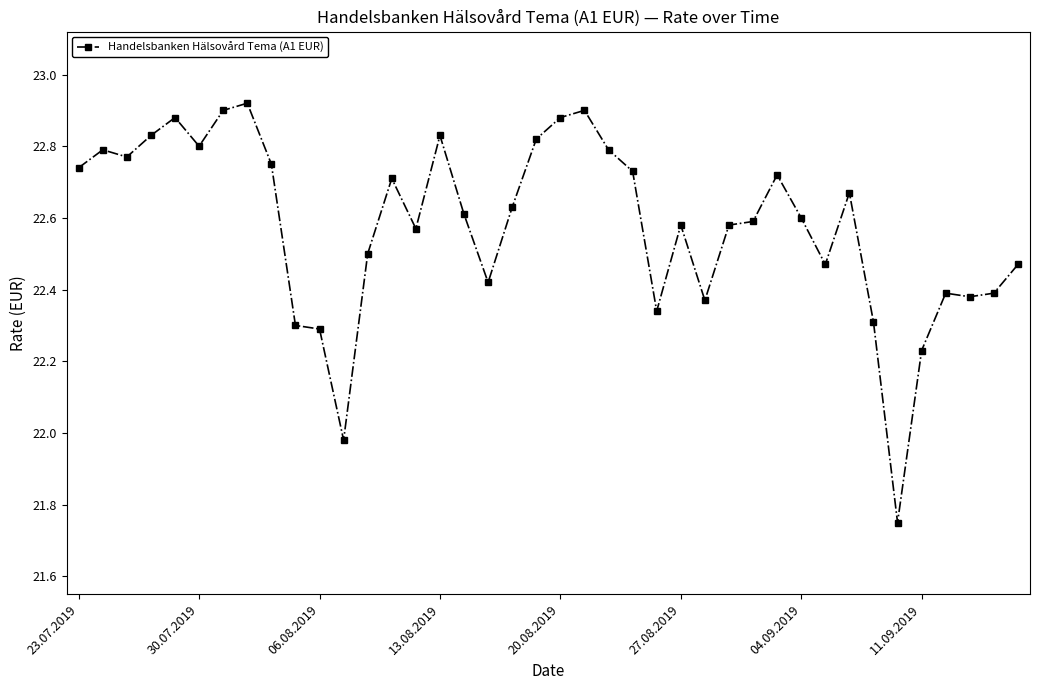

What is the sum of all values?

903.2